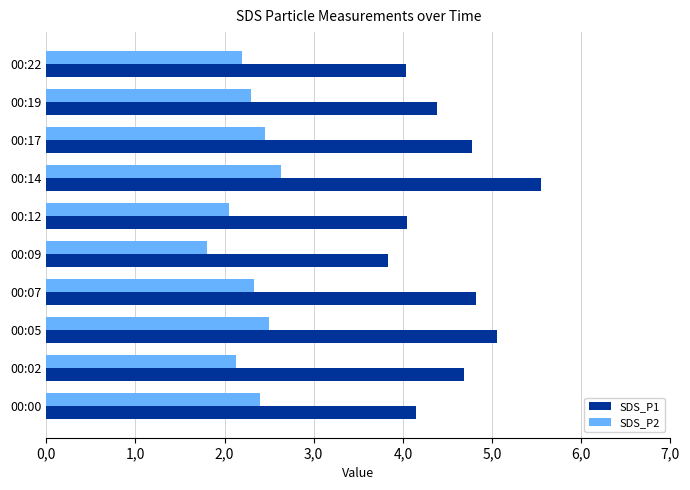

What are all the series names shown in the legend?

SDS_P1, SDS_P2